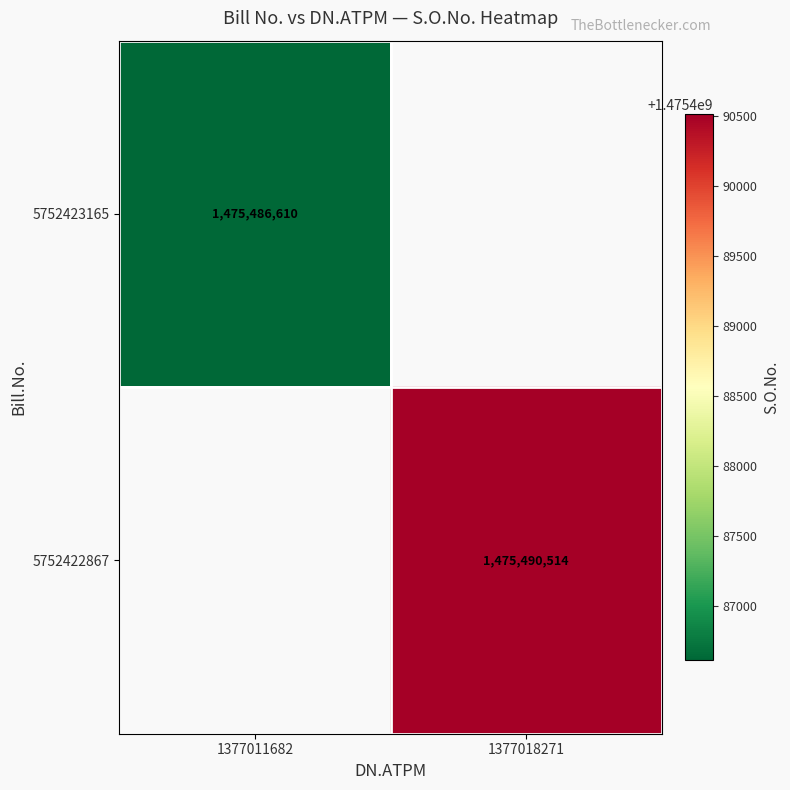

True or false: 5752422867 has a value of 1475490514 at 1377018271.

True